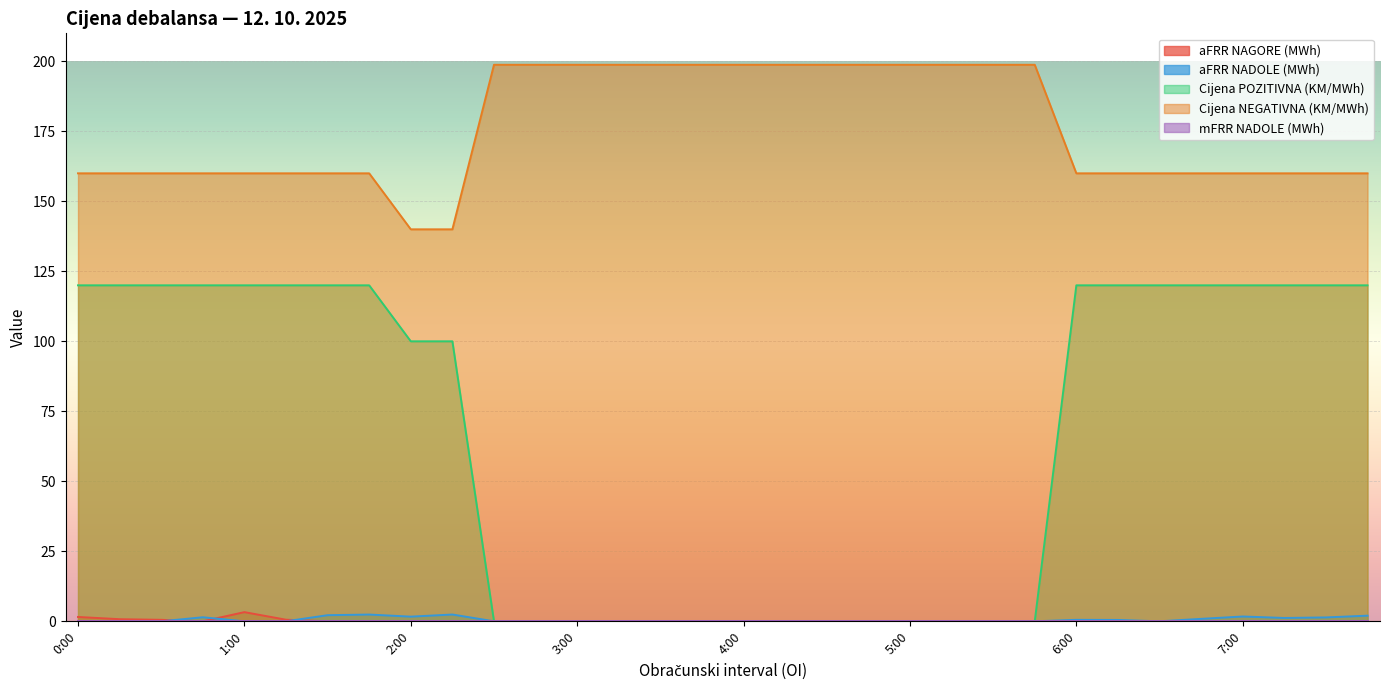

Which series has the widest spread of values?

Cijena POZITIVNA (KM/MWh)